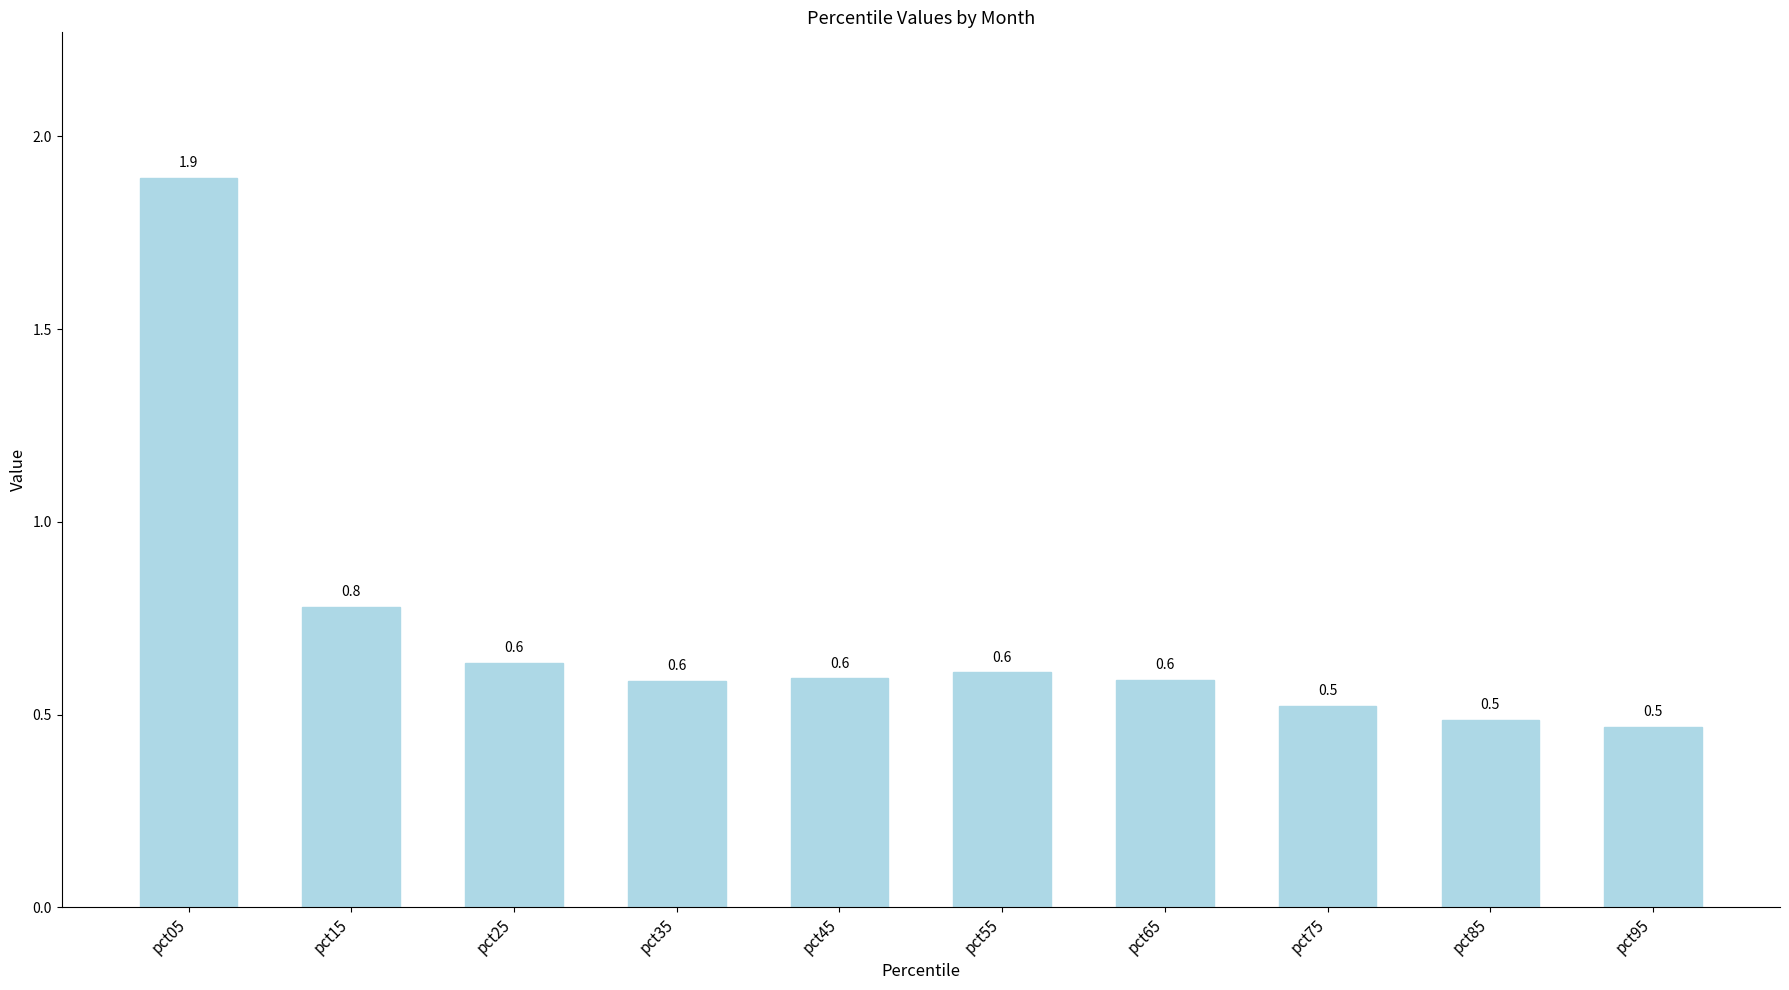

At which label is the value closest to 1?

pct15